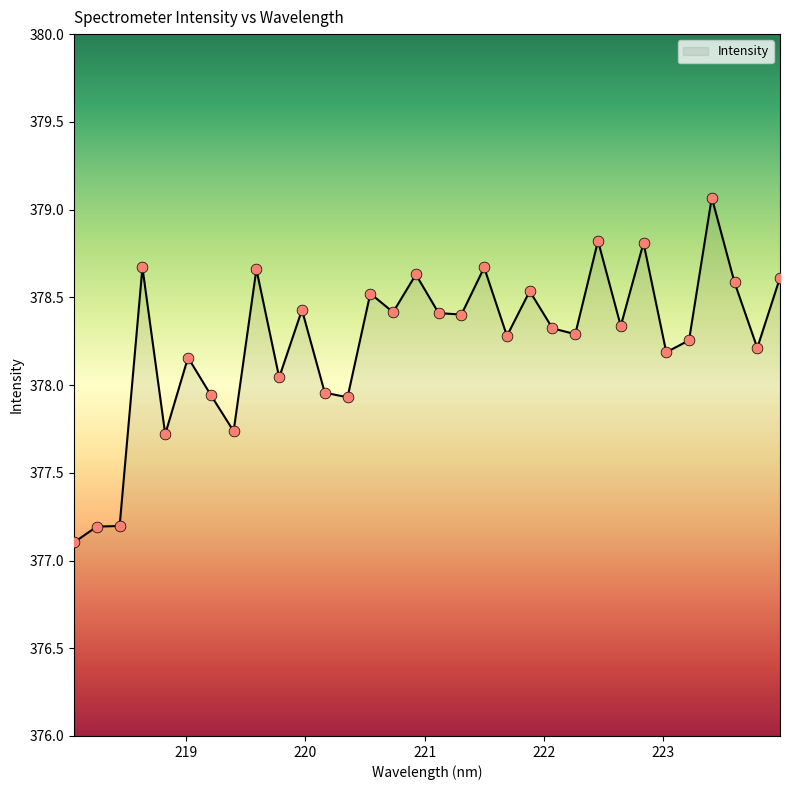

What is the greatest value displayed?

379.1